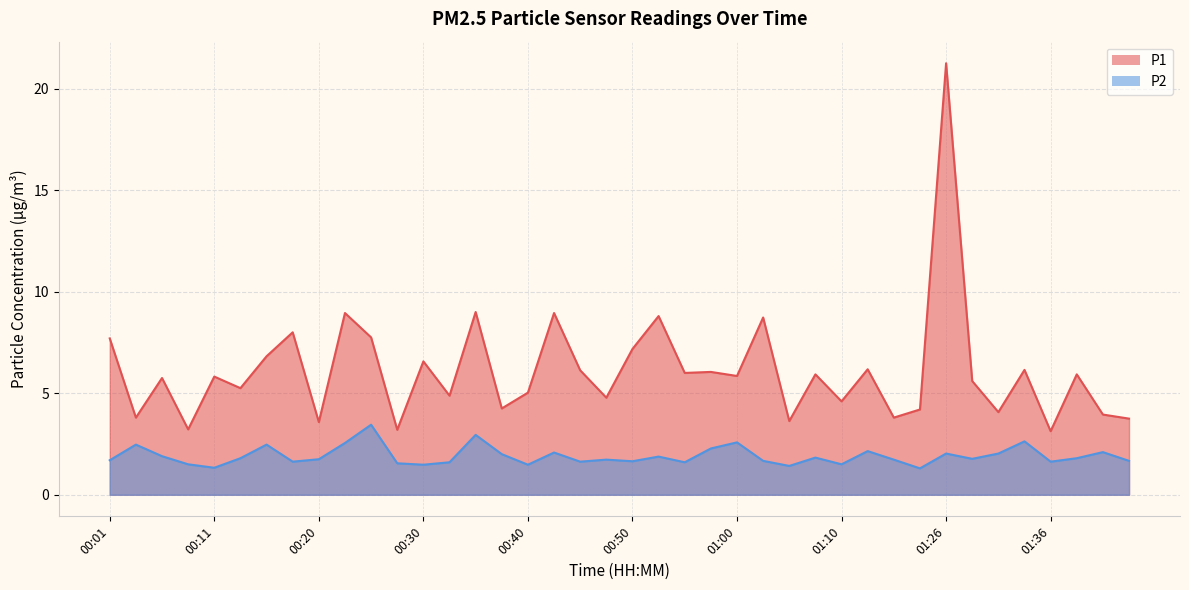

List the labels in order of P1 value, smallest first.

01:36, 00:28, 00:08, 00:20, 01:05, 01:49, 00:03, 01:15, 01:41, 01:31, 01:24, 00:38, 01:10, 00:47, 00:33, 00:40, 00:13, 01:29, 00:06, 00:11, 01:00, 01:07, 01:38, 00:55, 00:57, 00:45, 01:34, 01:12, 00:30, 00:15, 00:50, 00:01, 00:25, 00:18, 01:02, 00:52, 00:23, 00:43, 00:35, 01:26